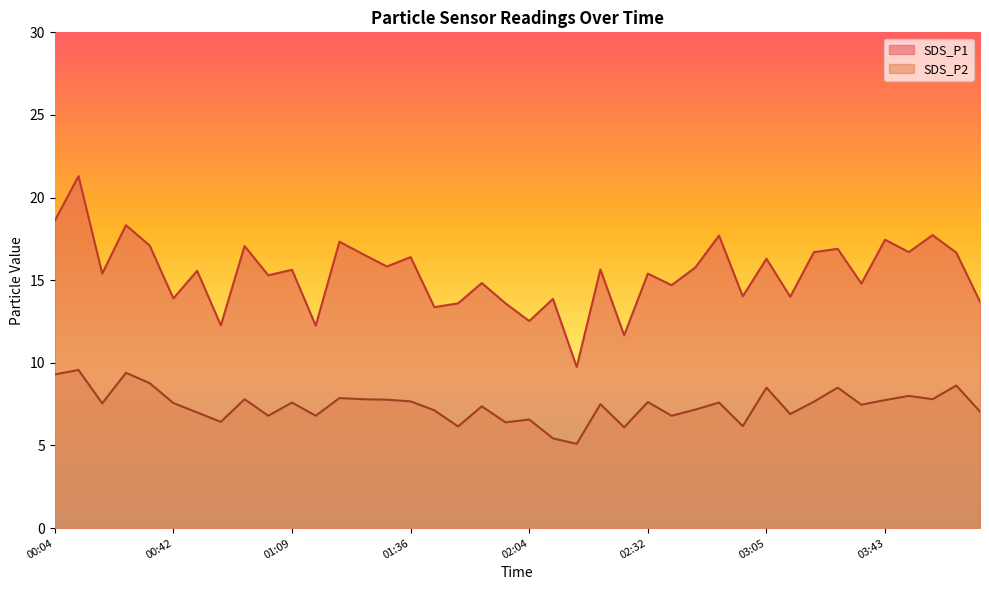

How many values in the SDS_P1 series exceed 15?

24